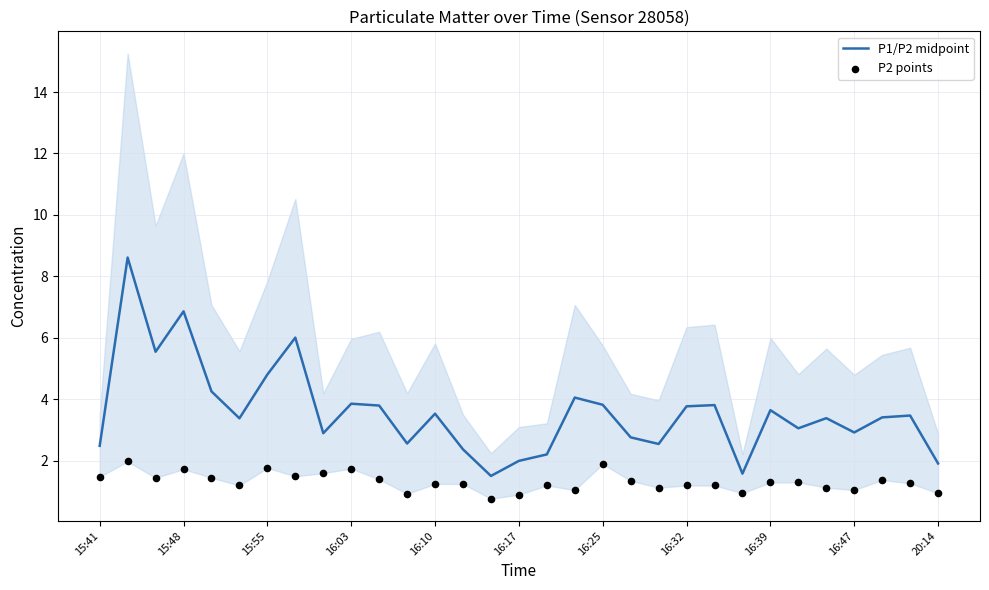

Which series has the largest Y range (max minus min)?

P1/P2 midpoint